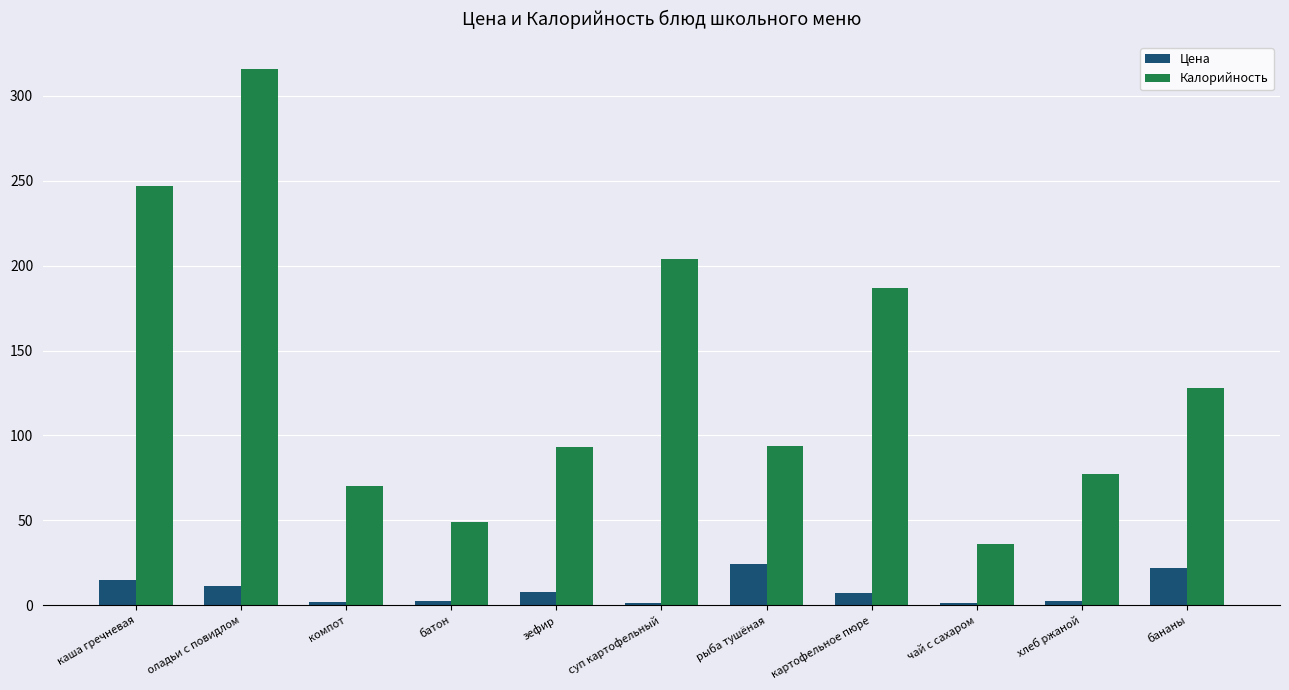

Which series has the widest spread of values?

Калорийность